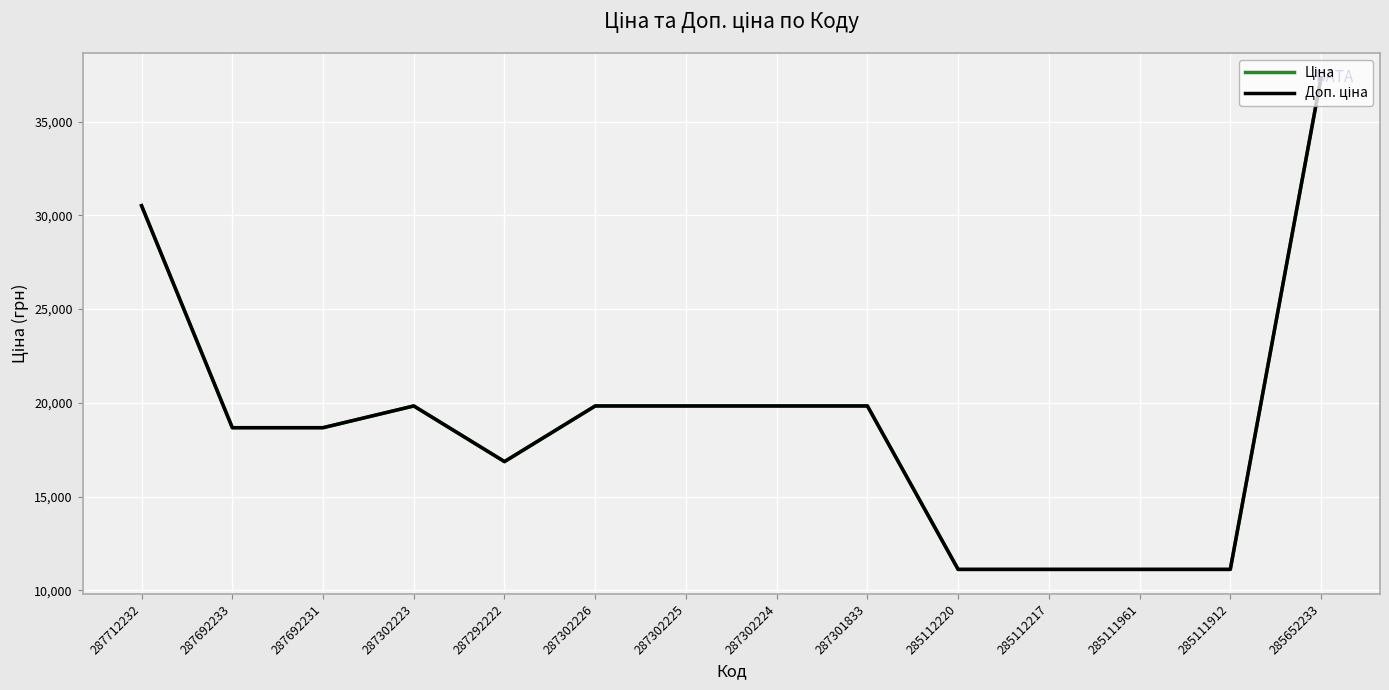

What is the minimum value for Ціна?

11113.6